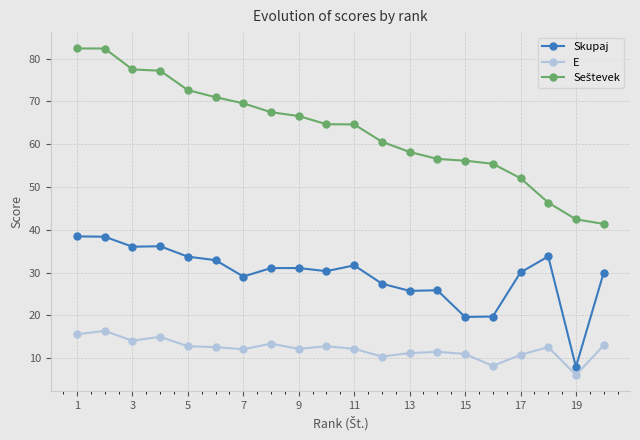

What is the difference between the maximum and minimum values in the Skupaj series?

30.5